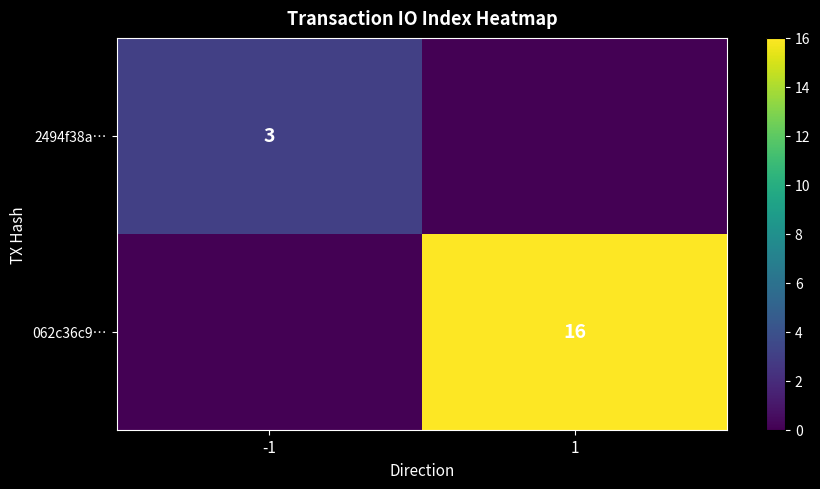

List the series in order of their overall mean, highest first.

062c36c9…, 2494f38a…